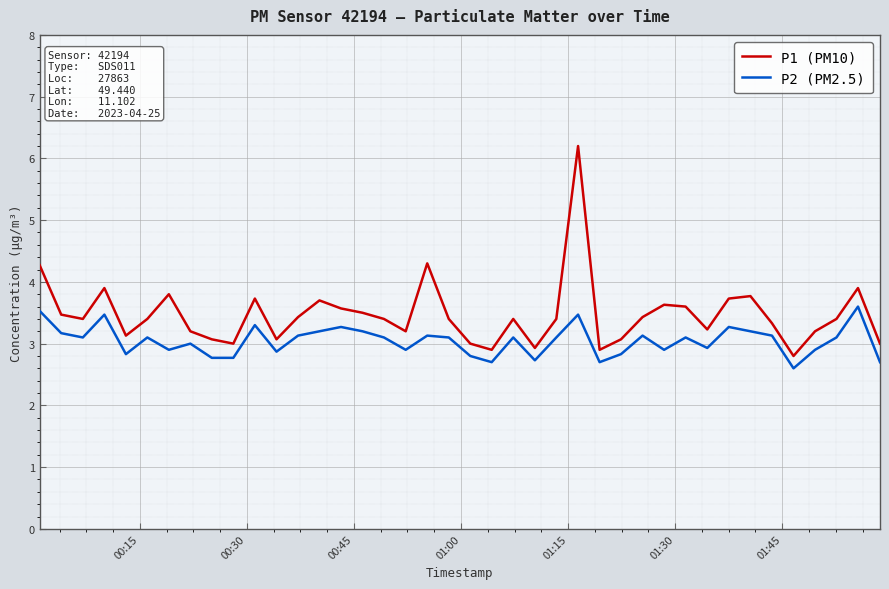

Which series has the widest spread of values?

P1 (PM10)